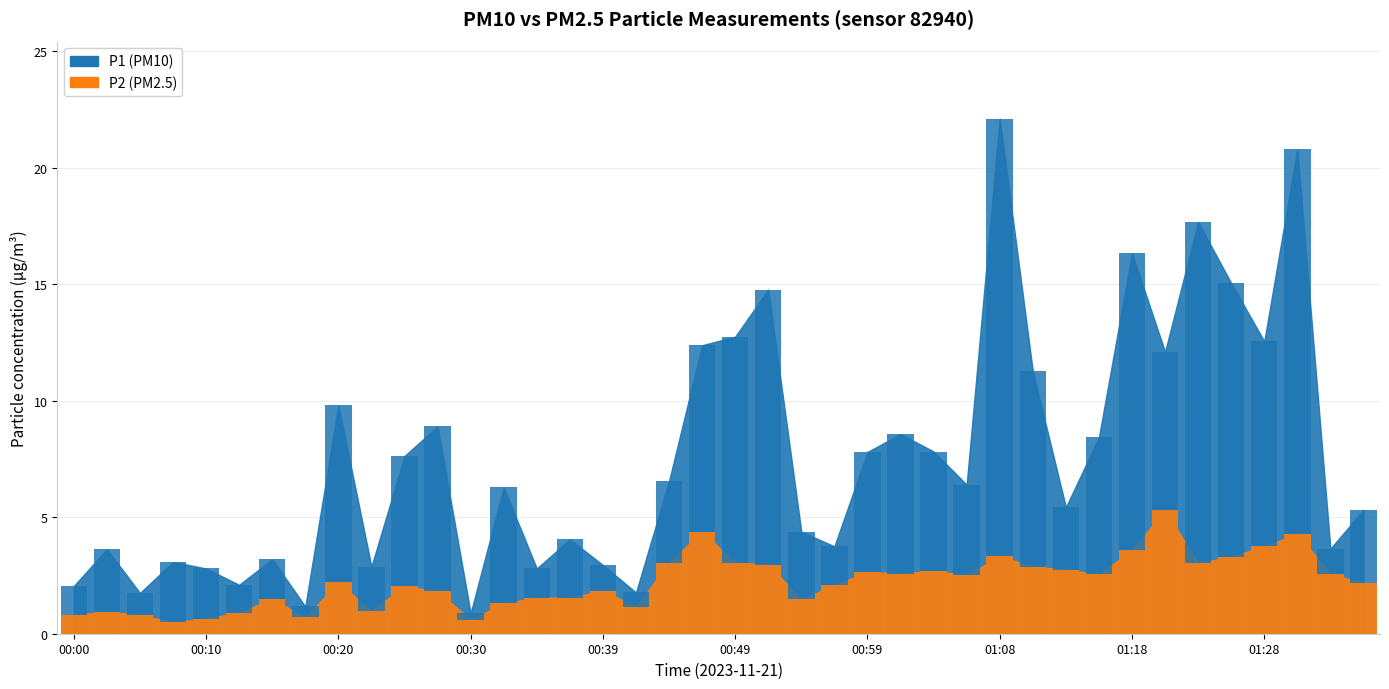

Between 00:39 and 00:32, which is larger?

00:32